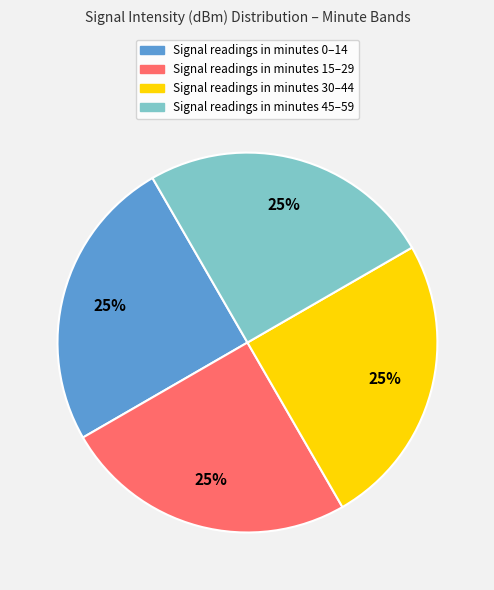

To the nearest percent, what is the average slice percentage?

25%